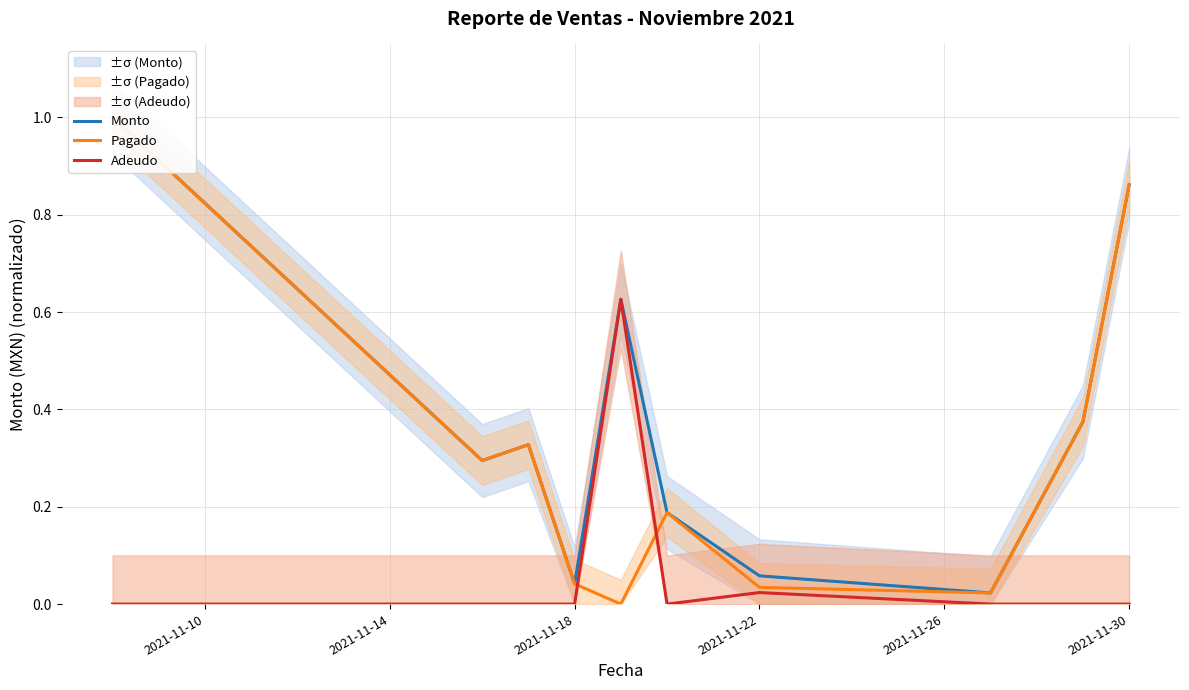

What is the average value of the Monto series?

0.4